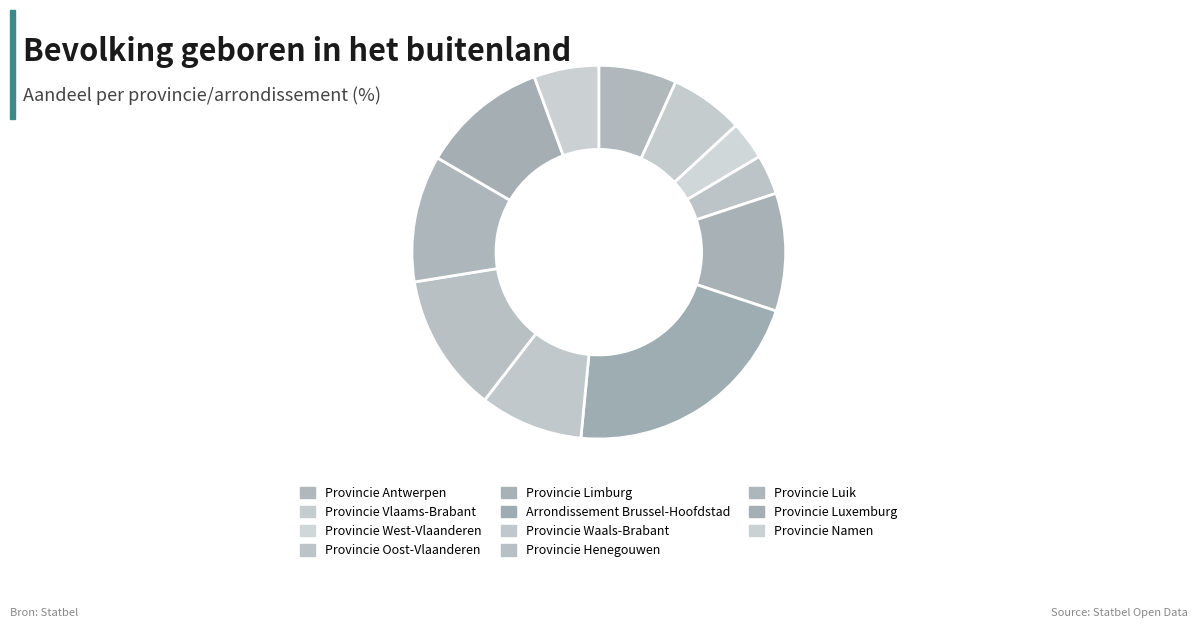

To the nearest percent, what is the difference between the Provincie Waals-Brabant and Provincie West-Vlaanderen slice percentages?

6%